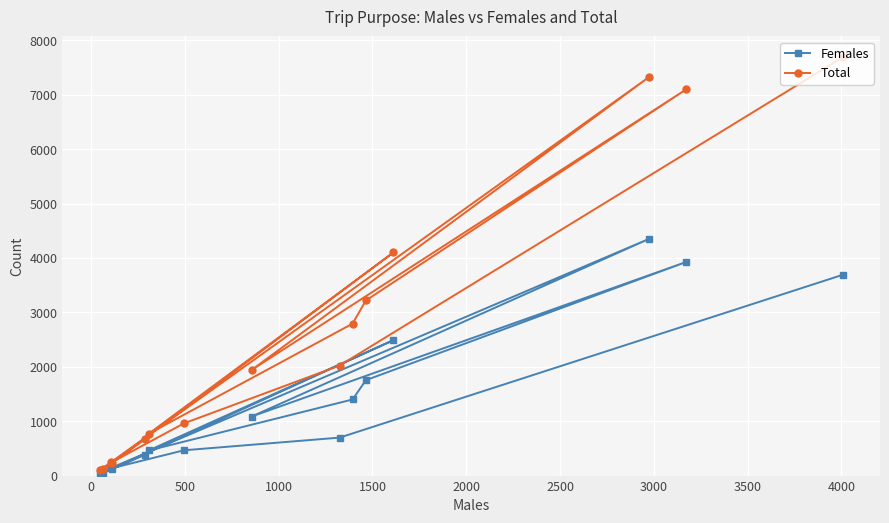

Which series has the largest range (max minus min)?

Total